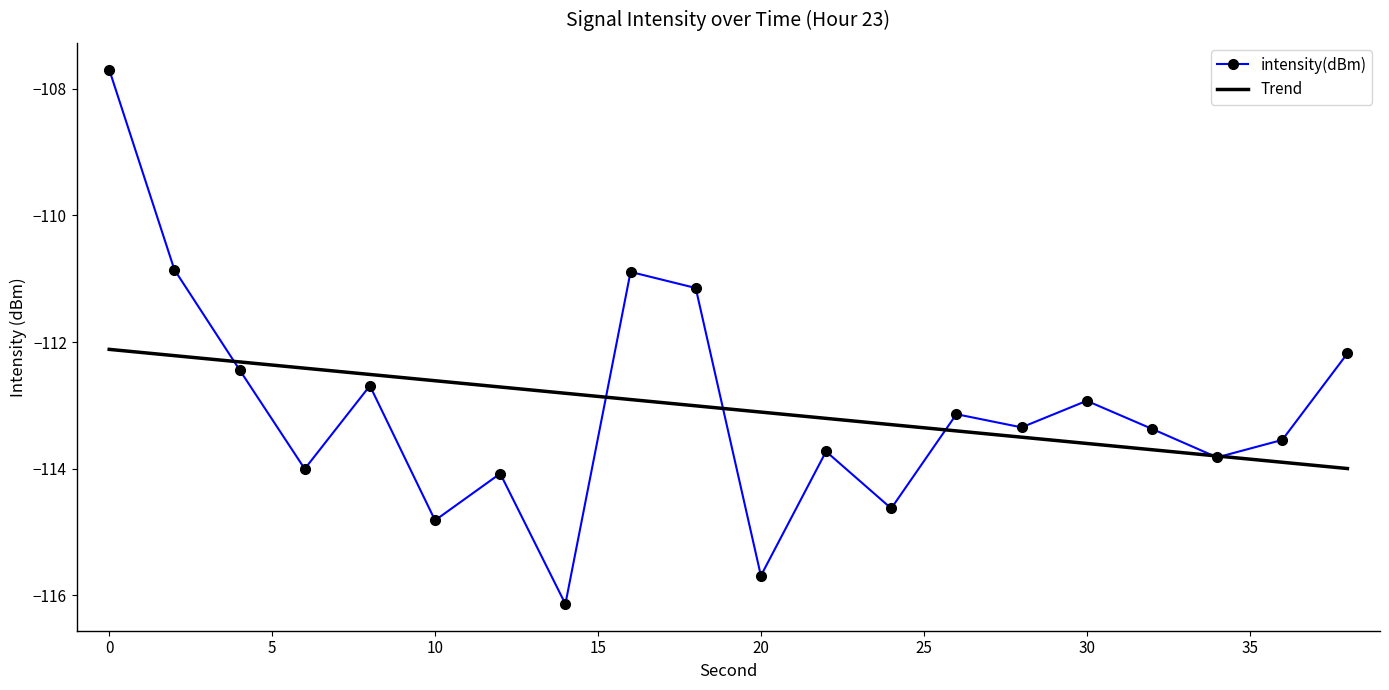

What is the maximum value shown in the chart?

-107.7